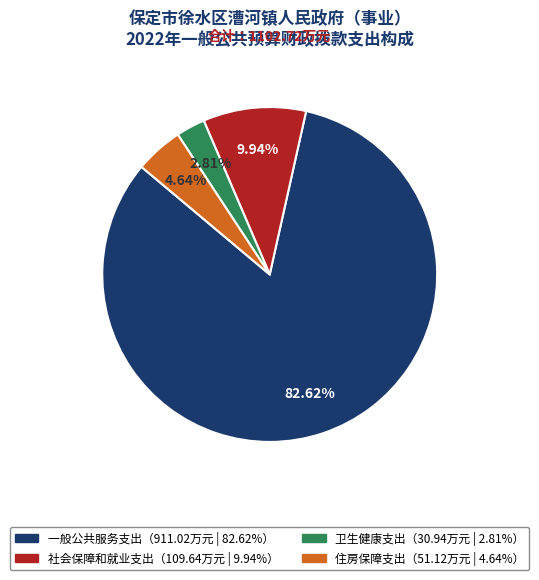

How many slices are in this pie chart?

4